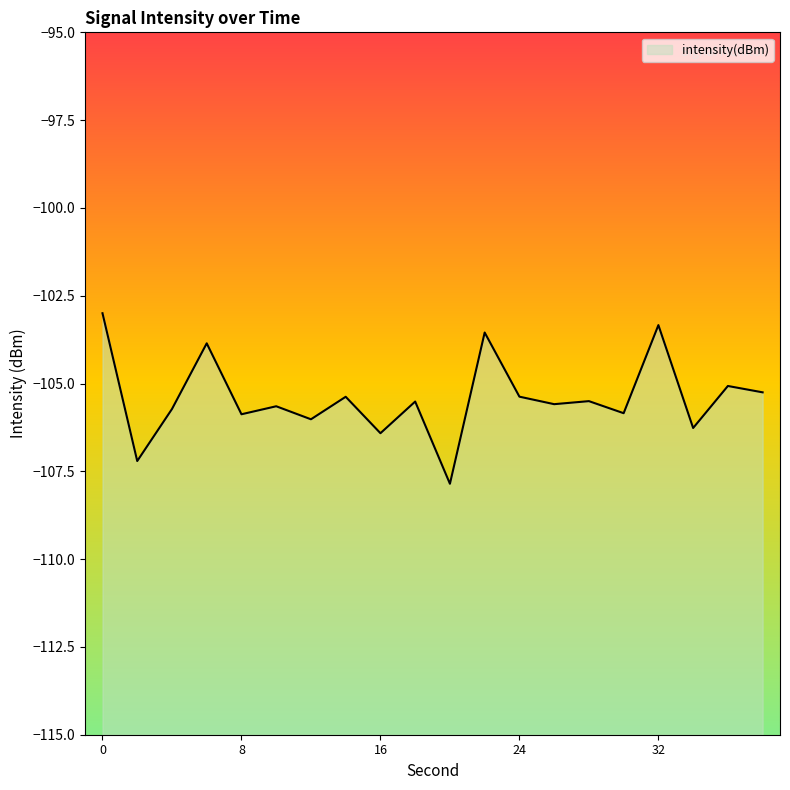

What is the approximate value at 10?

-105.6